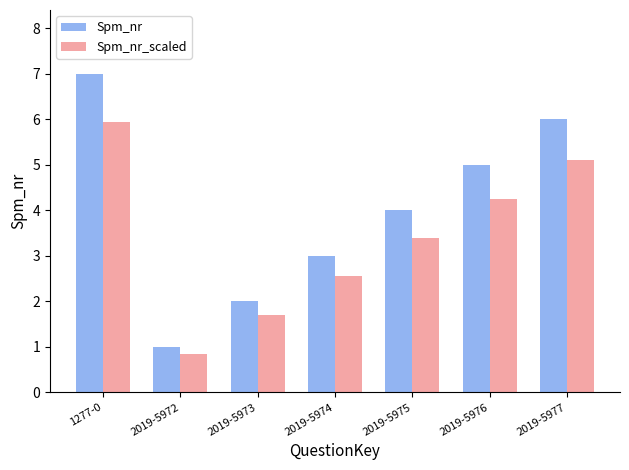

Which category has the lowest value across all series?

2019-5972